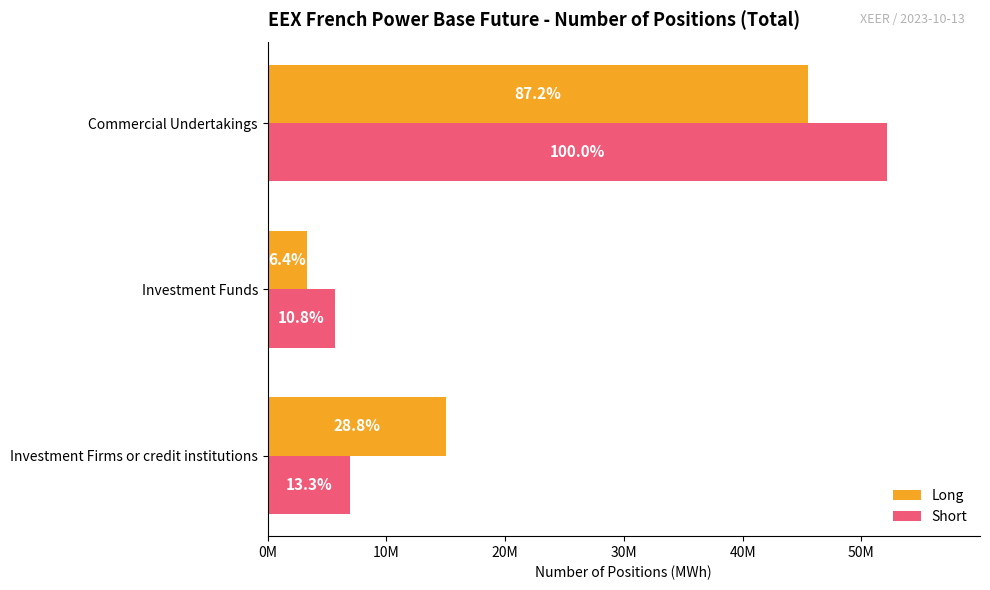

Rank the series by their average value, from highest to lowest.

Short, Long